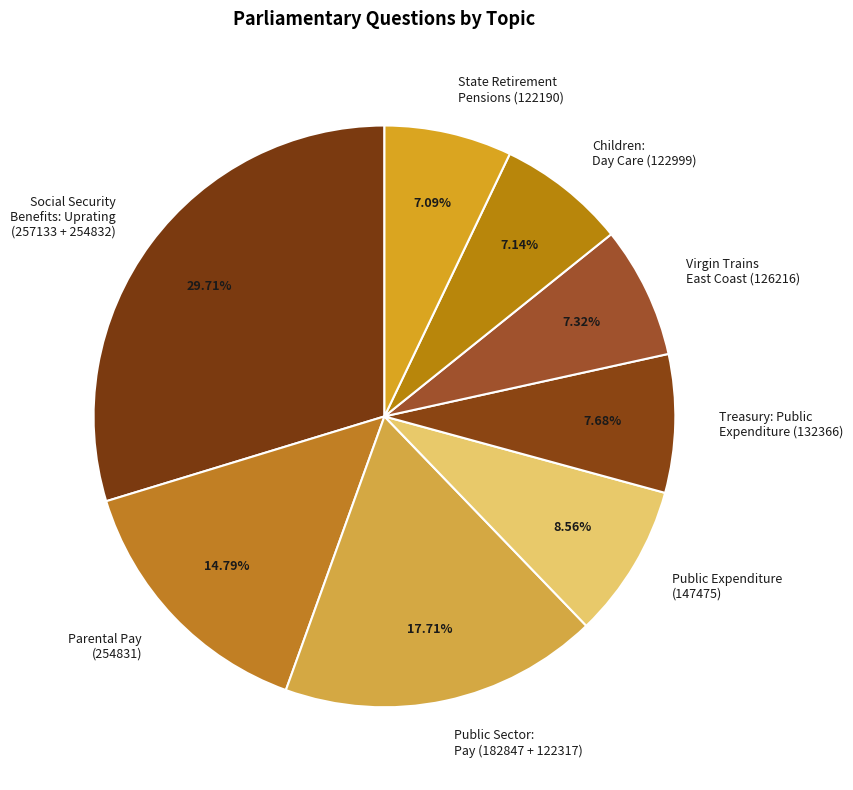

Is the sum of Public Expenditure (147475) and Public Sector: Pay (182847 + 122317) greater than half?

No